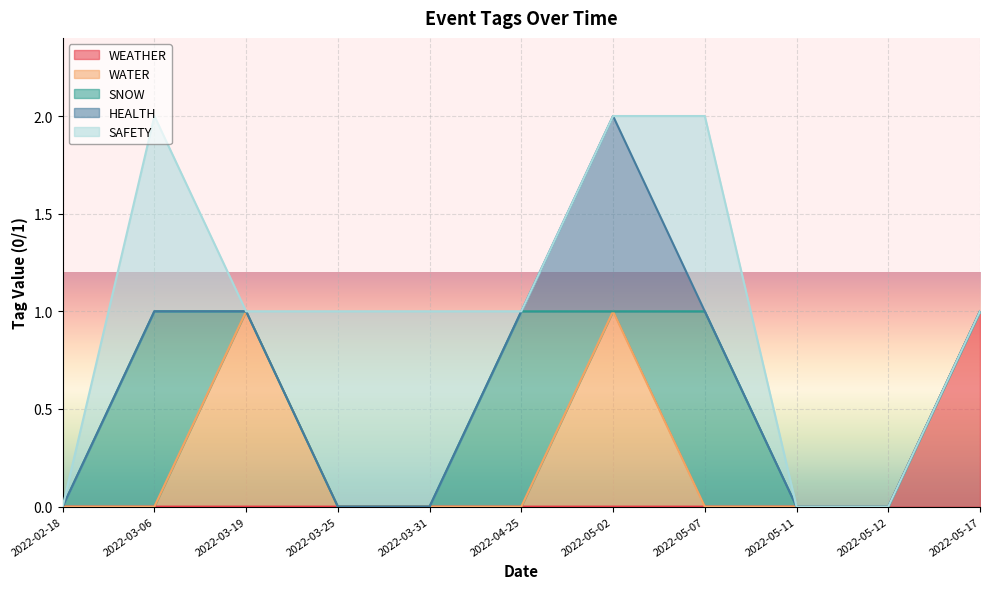

Which label corresponds to the smallest value in the chart?

2022-02-18